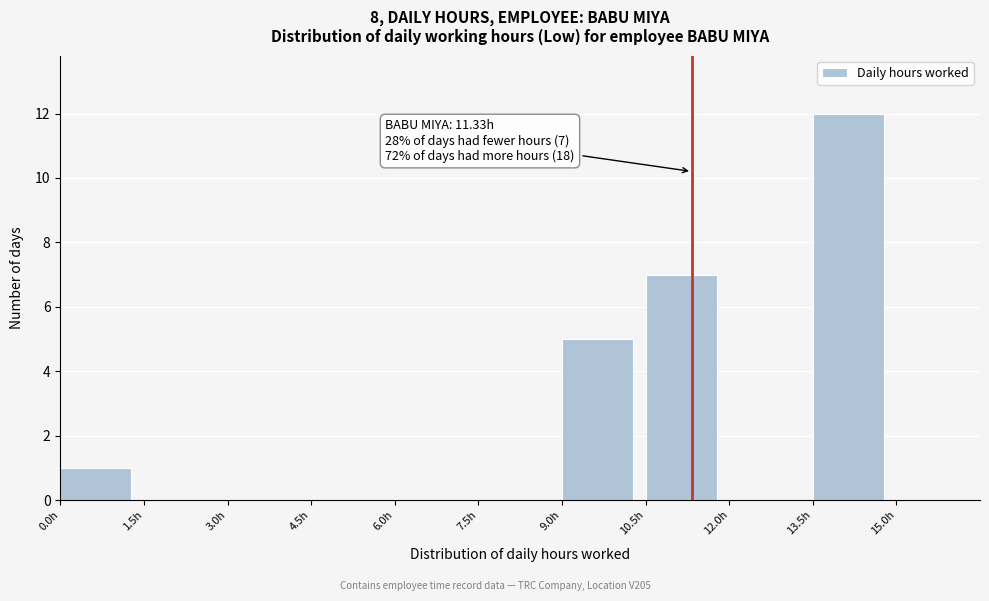

Over which range of the x-axis is the bar tallest?

13.5 to 15.0